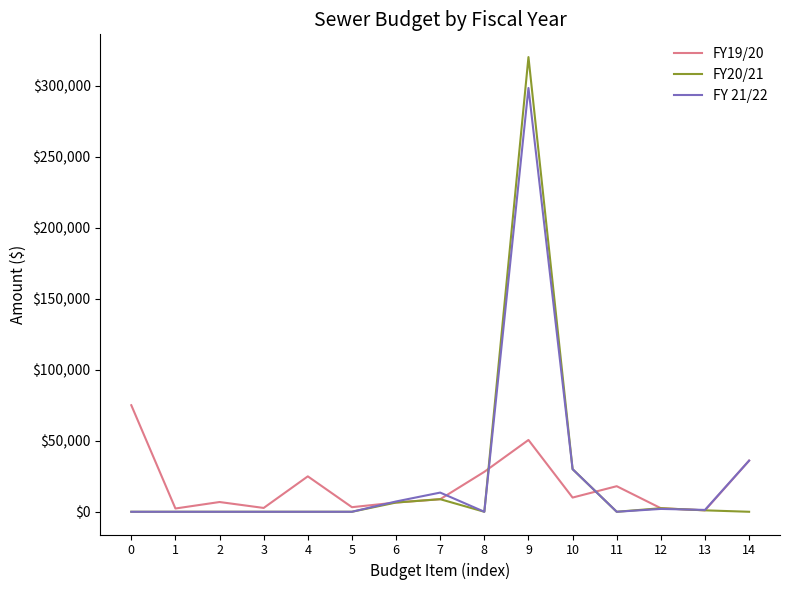

Is this an area chart (filled region under the line)?

No